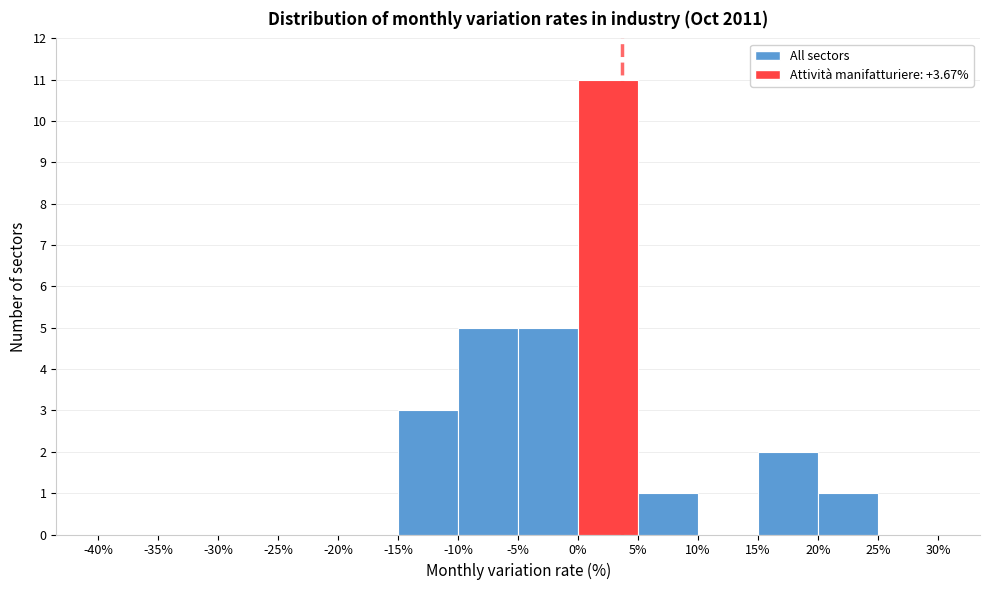

Reading left to right, list every bar in this chart as the range it spans on the x-axis followed by its height. The values are not printed on the chart, so give them approximately, as read against the axis.

-40% to -35%: 0
-35% to -30%: 0
-30% to -25%: 0
-25% to -20%: 0
-20% to -15%: 0
-15% to -10%: 3
-10% to -5%: 5
-5% to 0%: 5
0% to 5%: 11
5% to 10%: 1
10% to 15%: 0
15% to 20%: 2
20% to 25%: 1
25% to 30%: 0